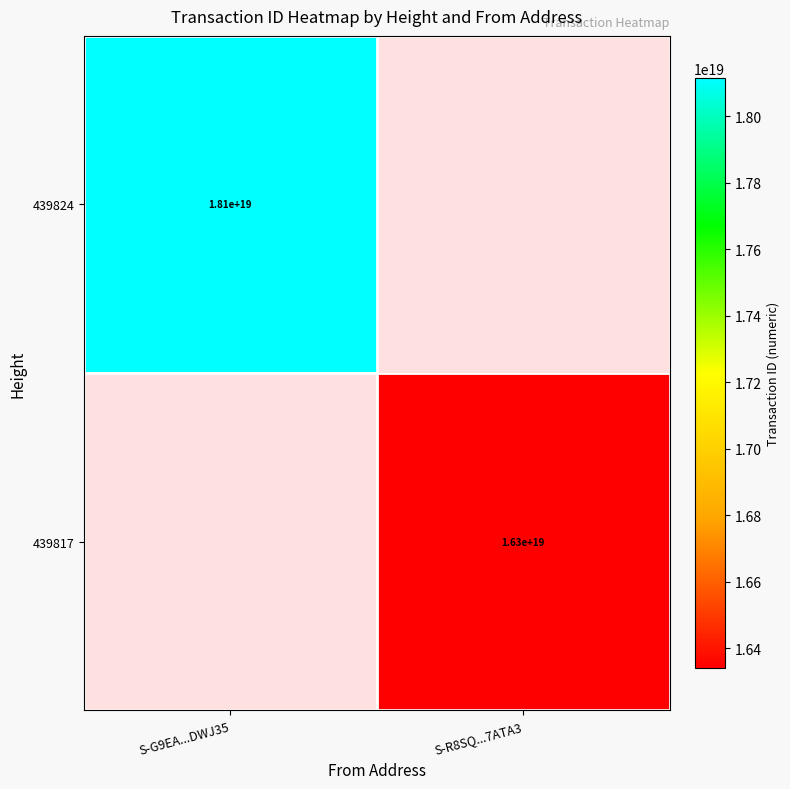

The 439817 series shows 23525274622393339904 at S-R8SQ...7ATA3. True or false?

False